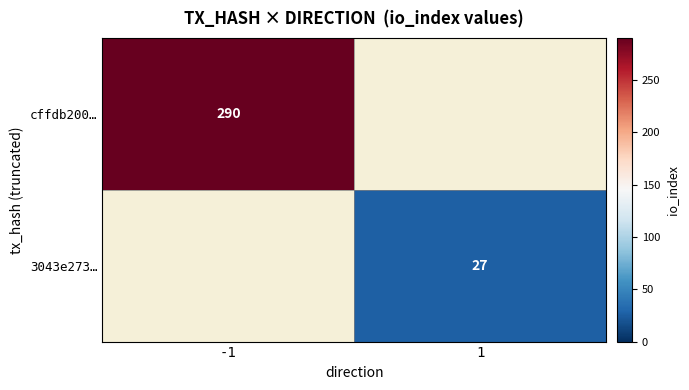

True or false: 3043e273… has a value of 46 at 1.

False